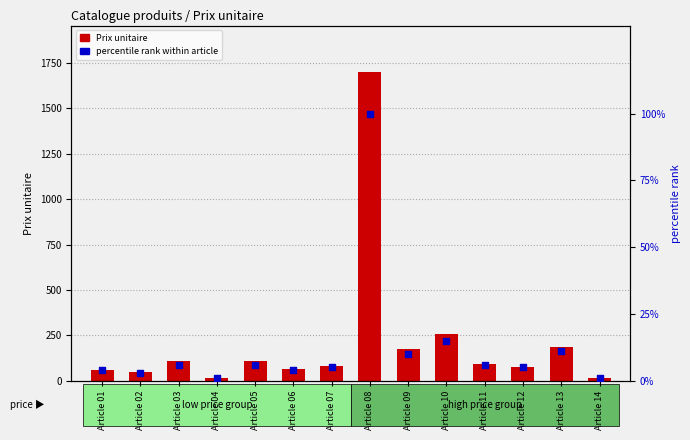

Which series contains the highest Y value?

Prix unitaire